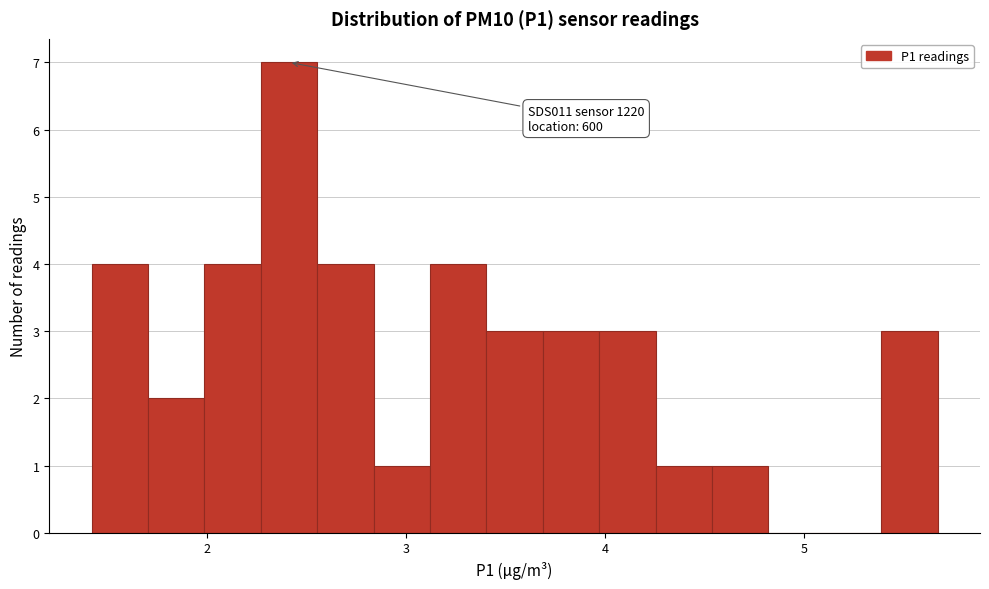

Read against the x-axis, roughly where is the centre of the tallest bar?

2.4